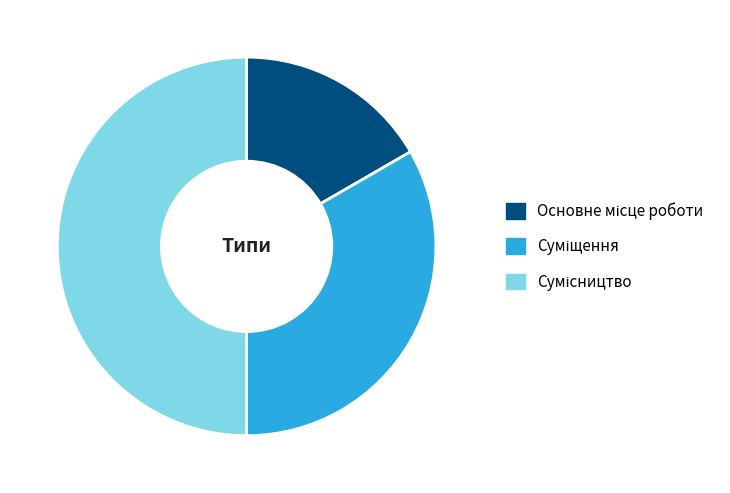

How much of the chart is everything except Основне місце роботи?

83.3%